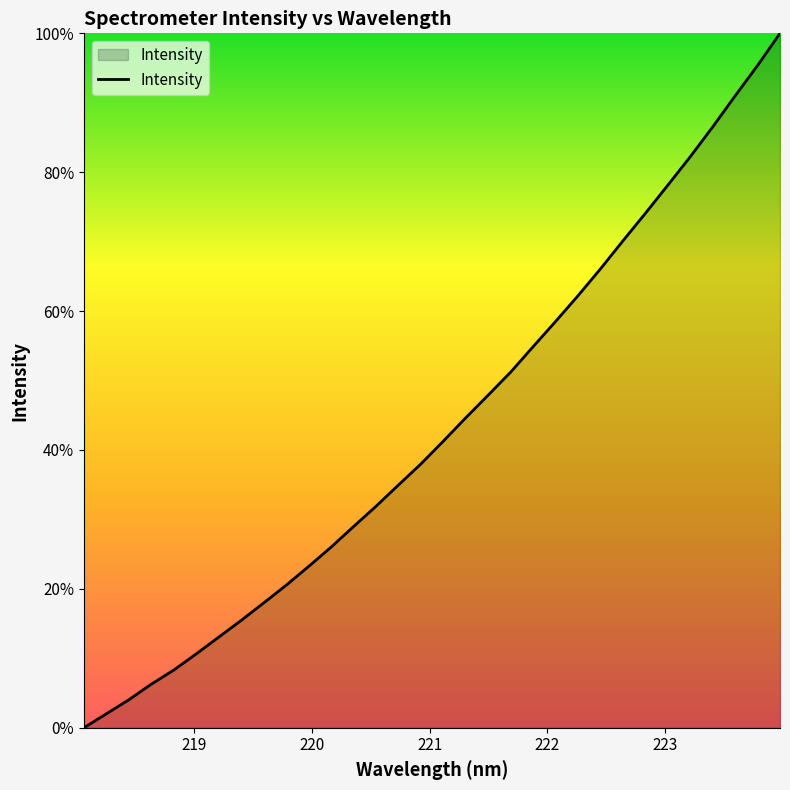

Reading left to right, extract all data points from this chart.

0.0	2.0	4.0	6.3	8.3	10.6	13.1	15.5	18.0	20.5	23.2	26.0	29.0	31.9	35.0	38.0	41.3	44.7	47.9	51.2	54.9	58.5	62.2	66.1	70.1	74.1	78.1	82.2	86.5	91.0	95.4	100.0